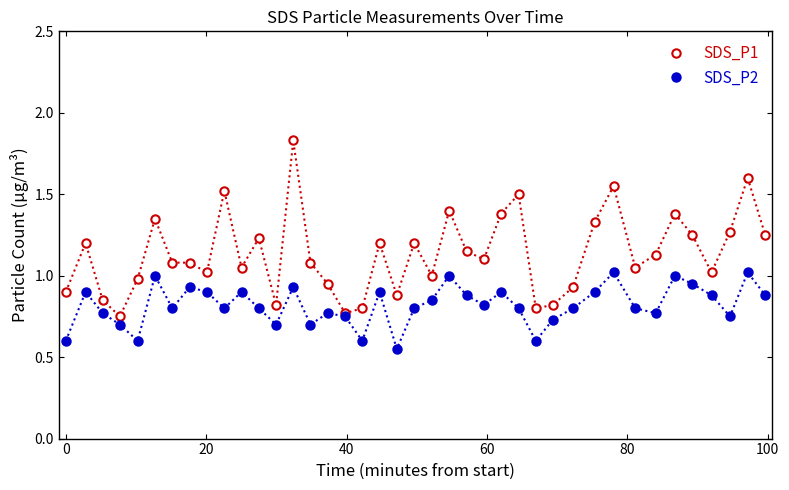

List the series in order of their peak value, highest first.

SDS_P1, SDS_P2